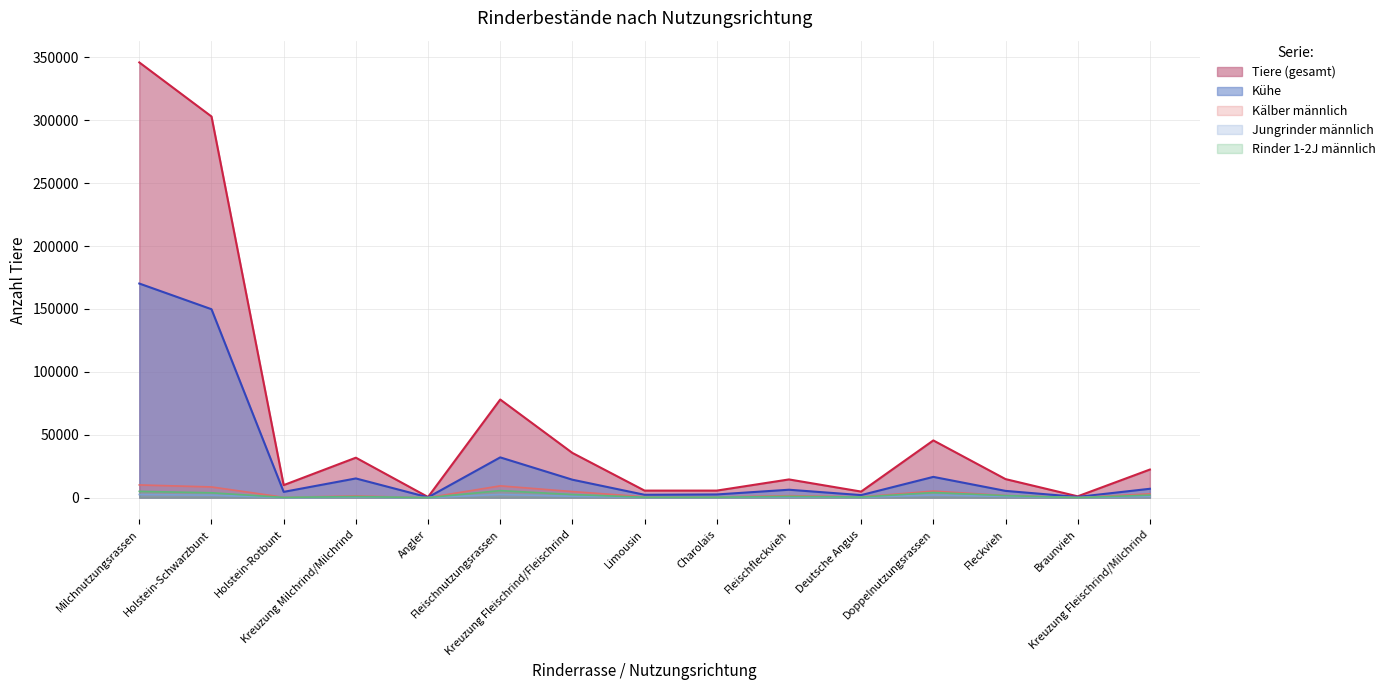

What is the highest value of the Jungrinder männlich series?

2541